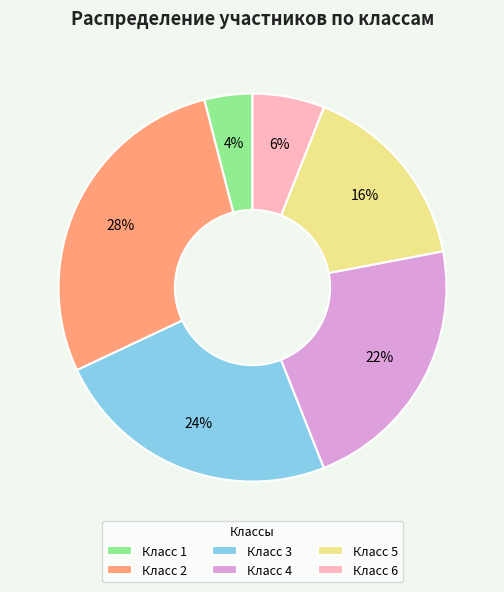

How many segments does this pie chart have?

6